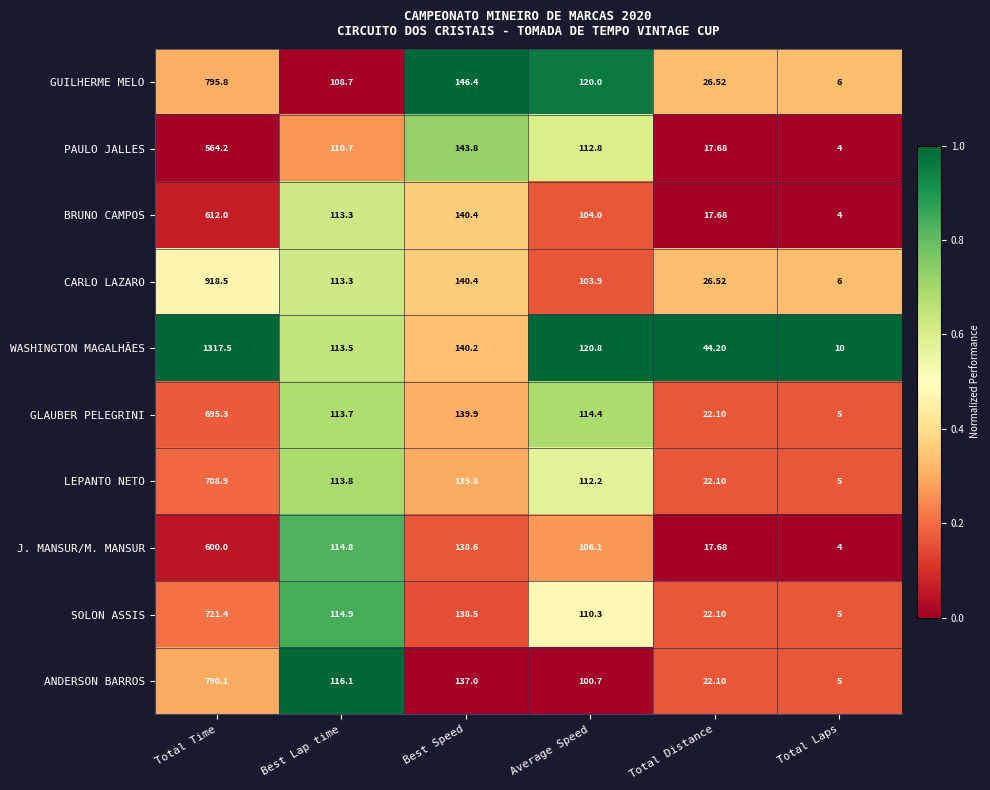

Where is J. MANSUR/M. MANSUR nearest to the value 302?

Best Speed